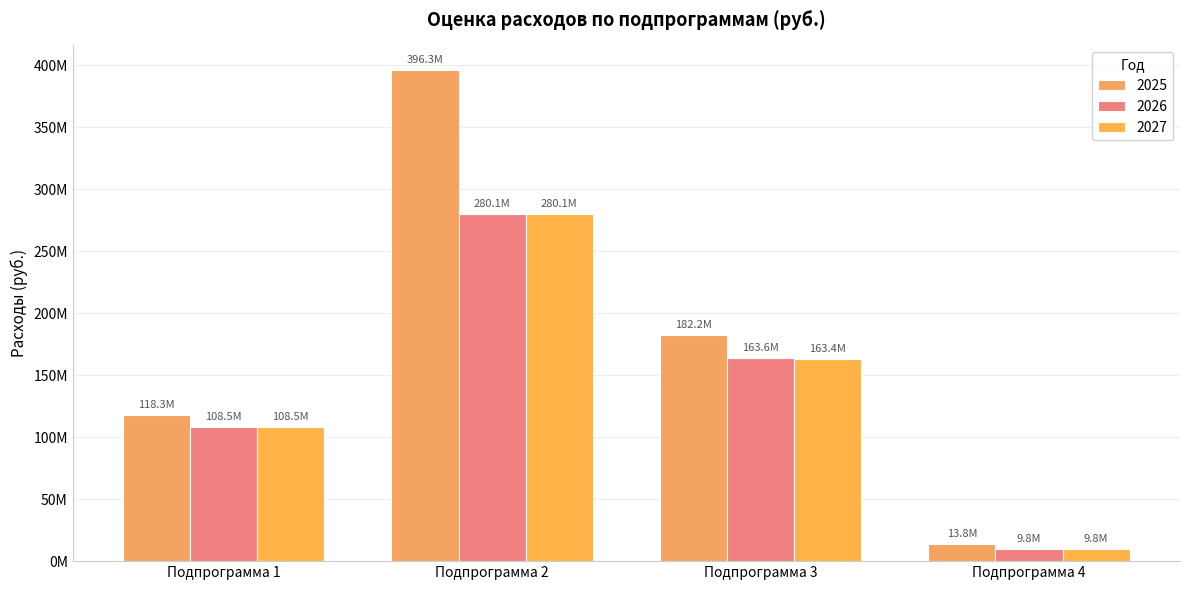

Are the bars horizontal?

No